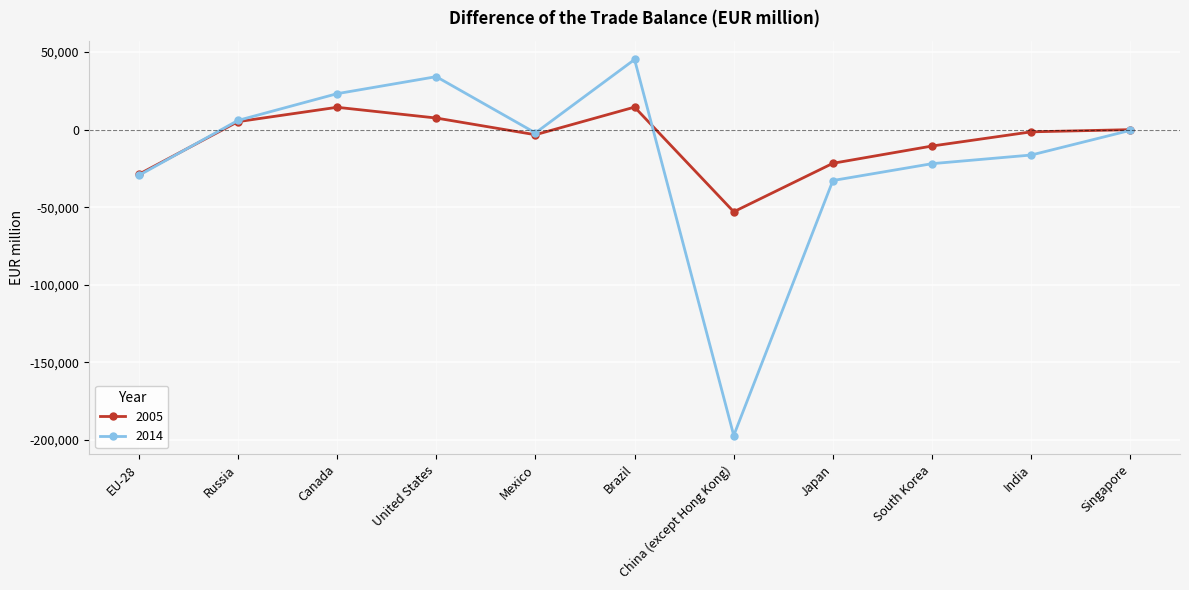

Between Mexico and Singapore, which series saw the biggest shift?

2005